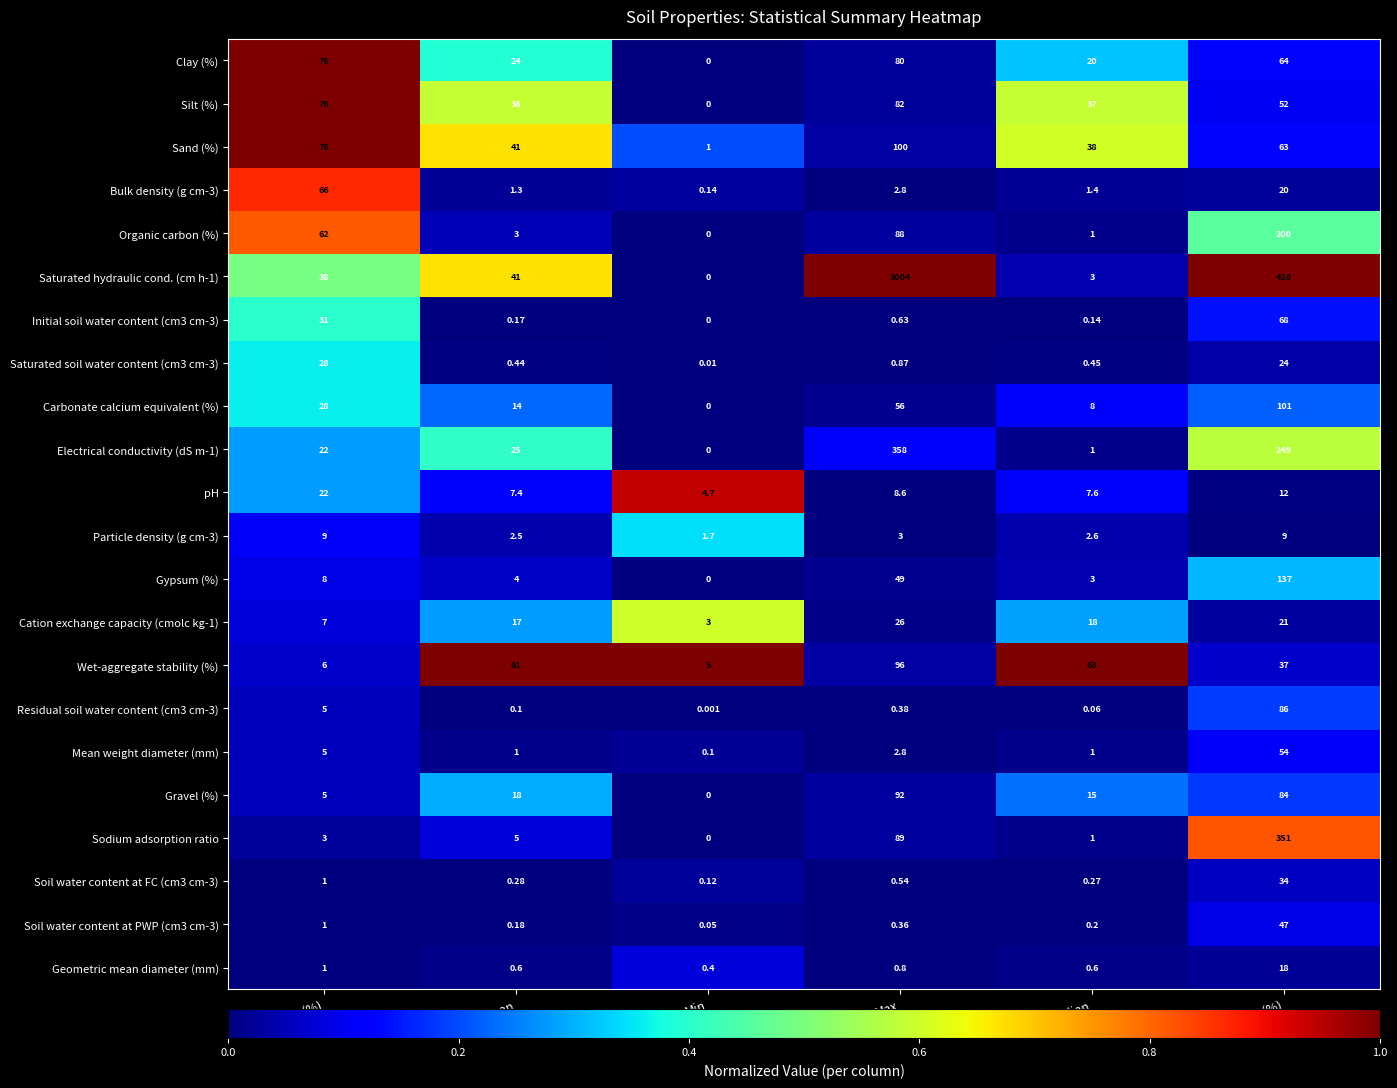

Where does the Particle density (g cm-3) series first go above 3?

Availability (%)